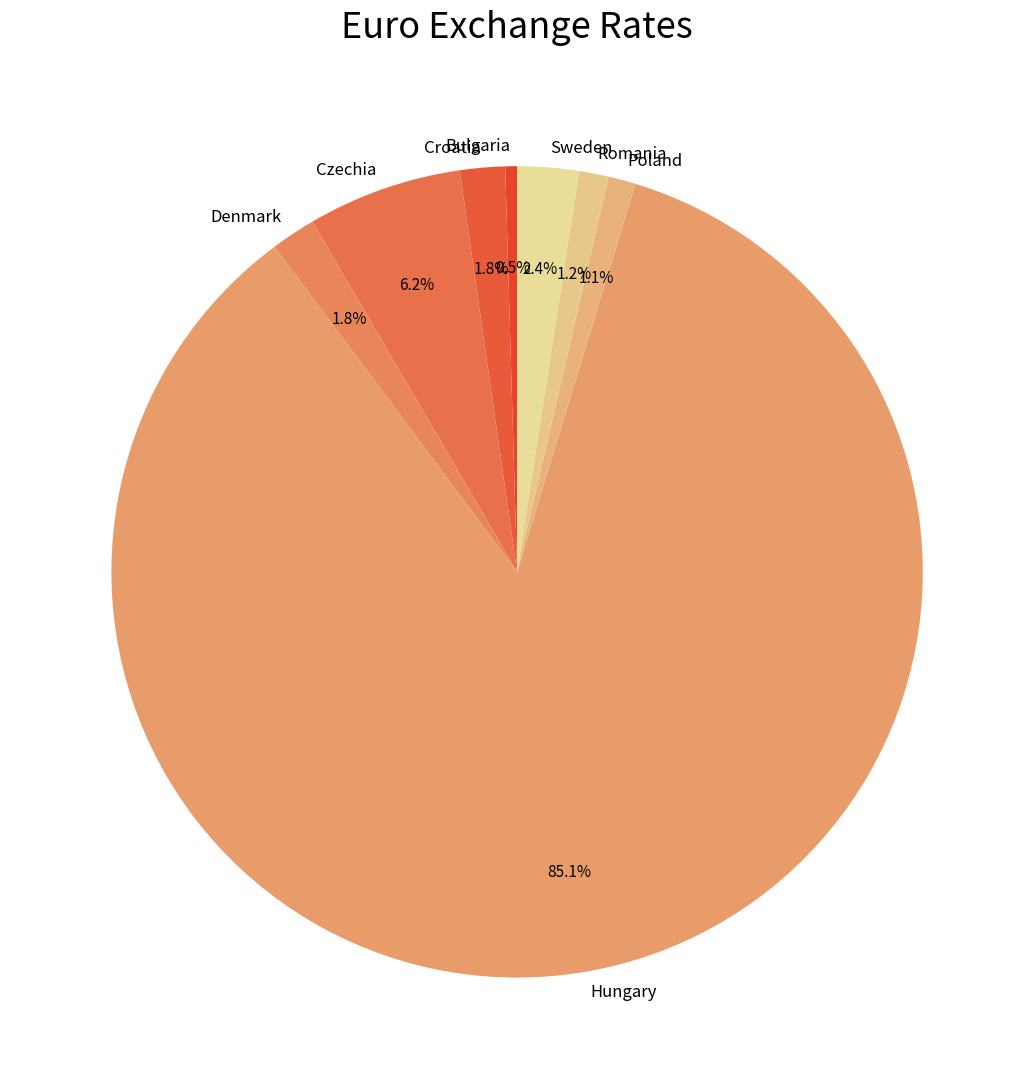

What is the largest slice in the pie chart?

Hungary